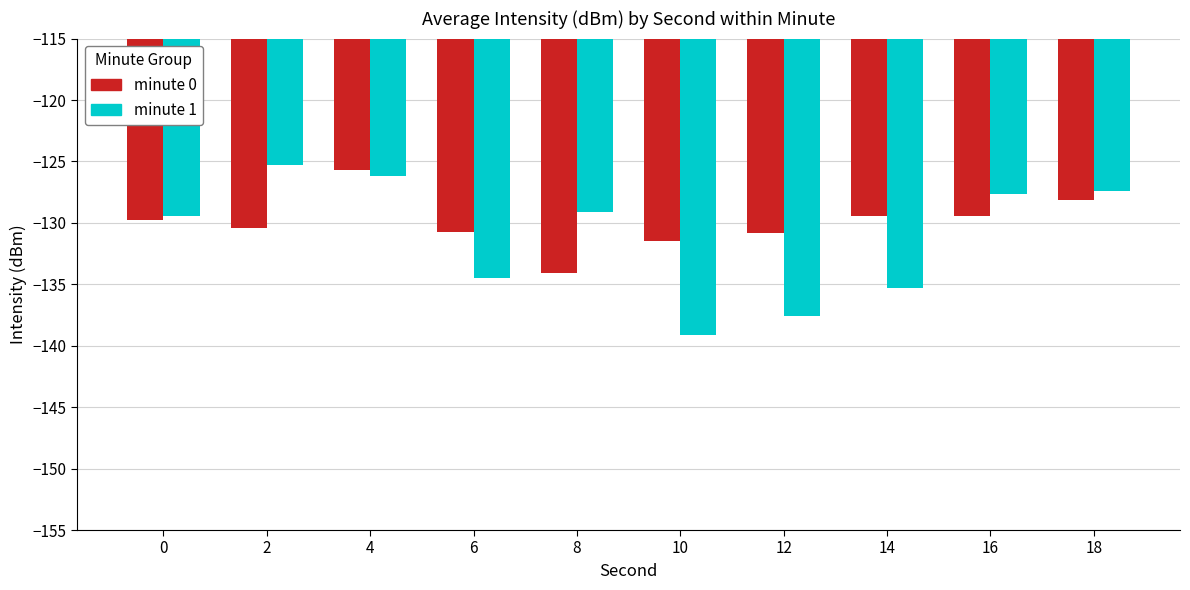

True or false: minute 1 has a value of -134.5 at 6.

True